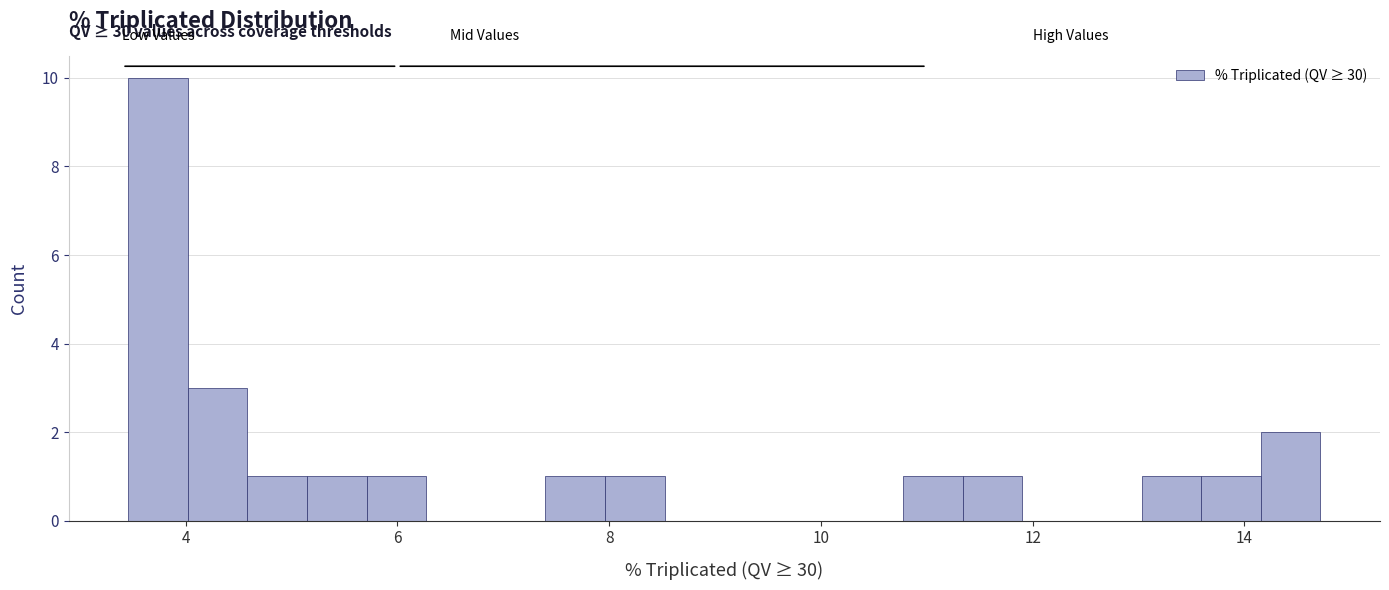

Read against the x-axis, roughly where is the centre of the tallest bar?

3.8